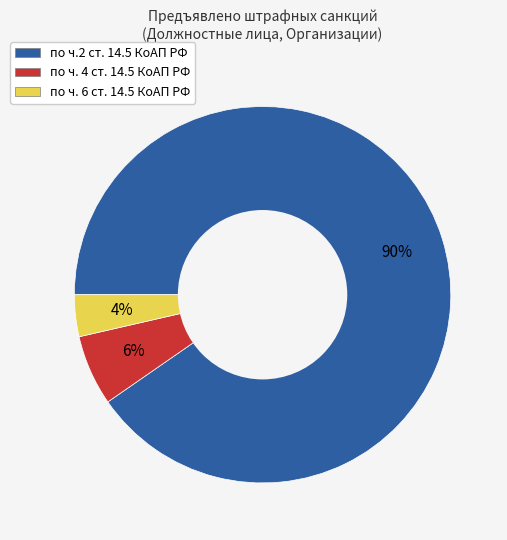

To the nearest percent, what portion does по ч. 4 ст. 14.5 КоАП РФ represent?

6%